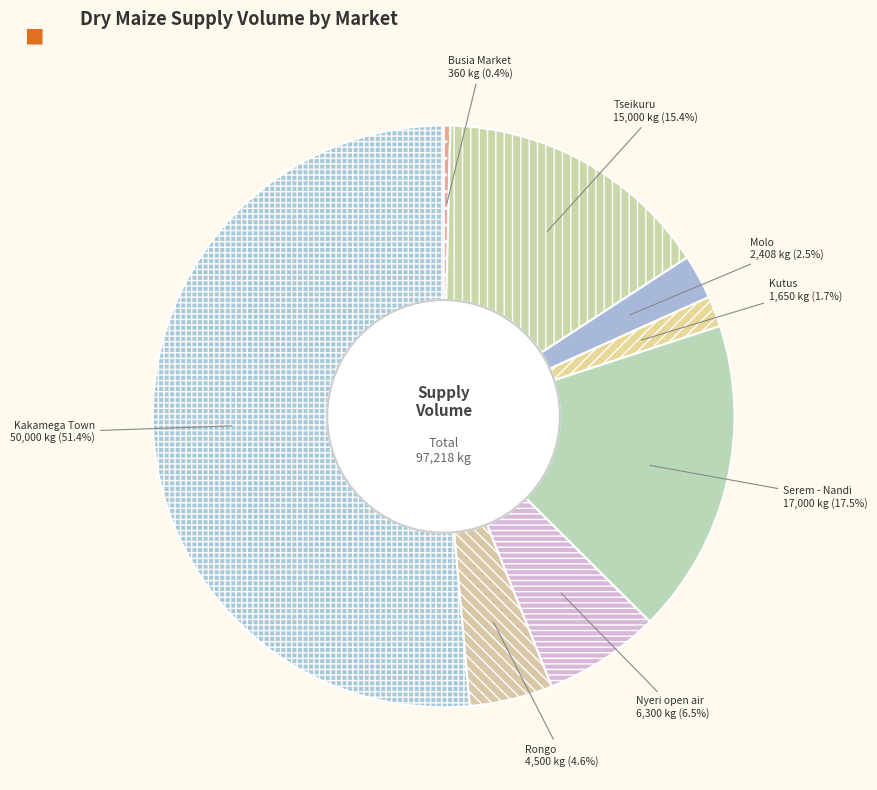

Which category has the smallest portion of the pie?

Busia Market